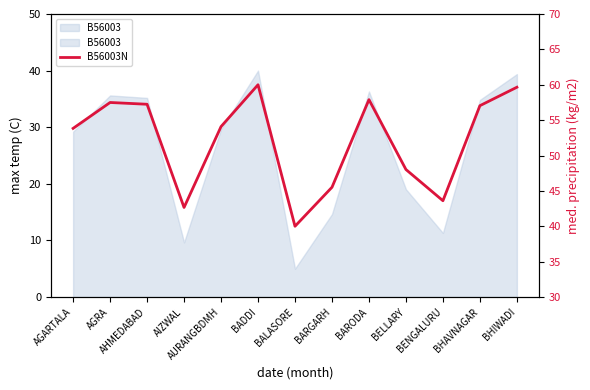

Which has a higher value, BENGALURU or BADDI?

BADDI